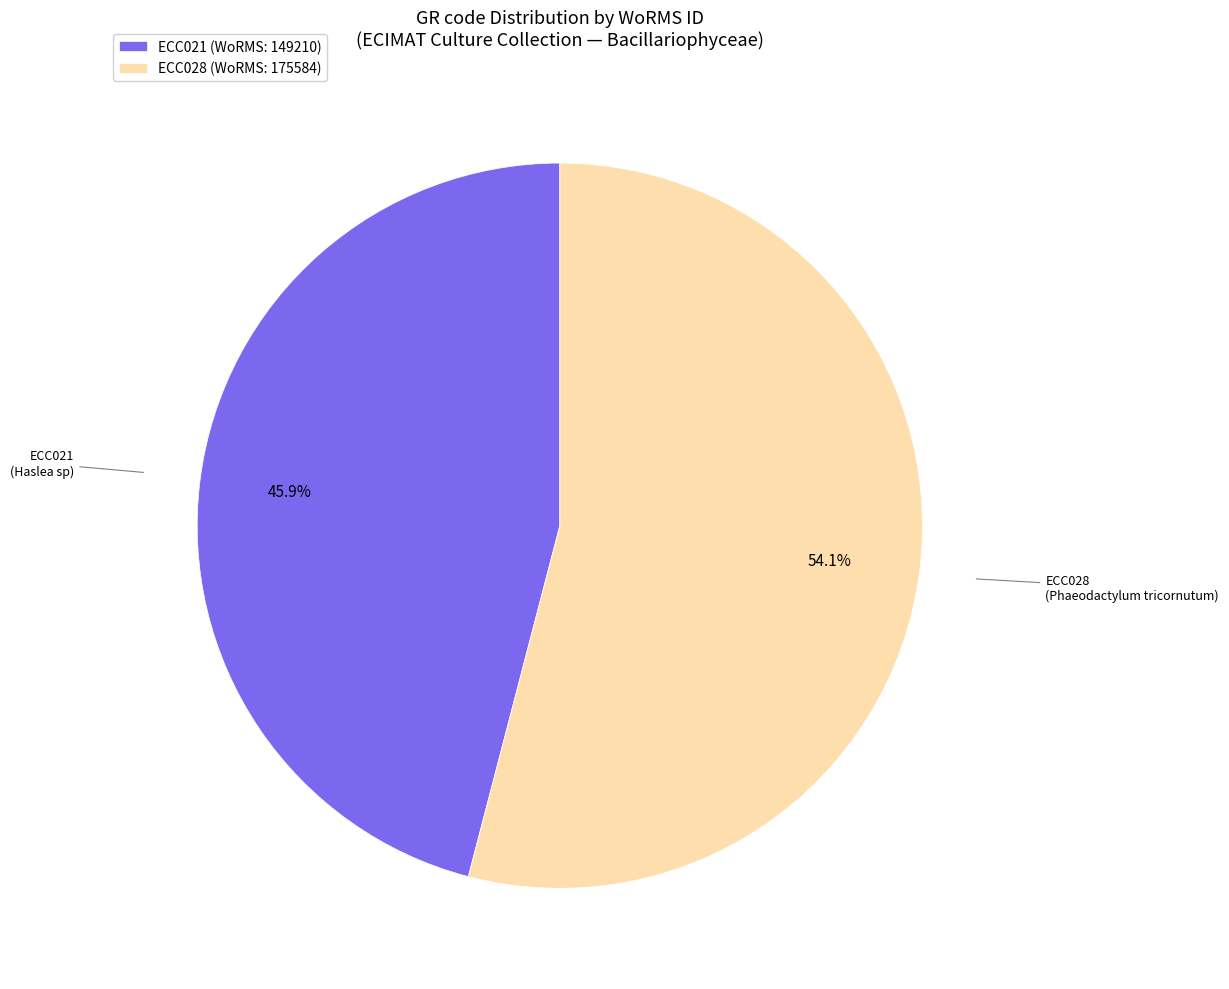

What is the majority slice?

ECC028